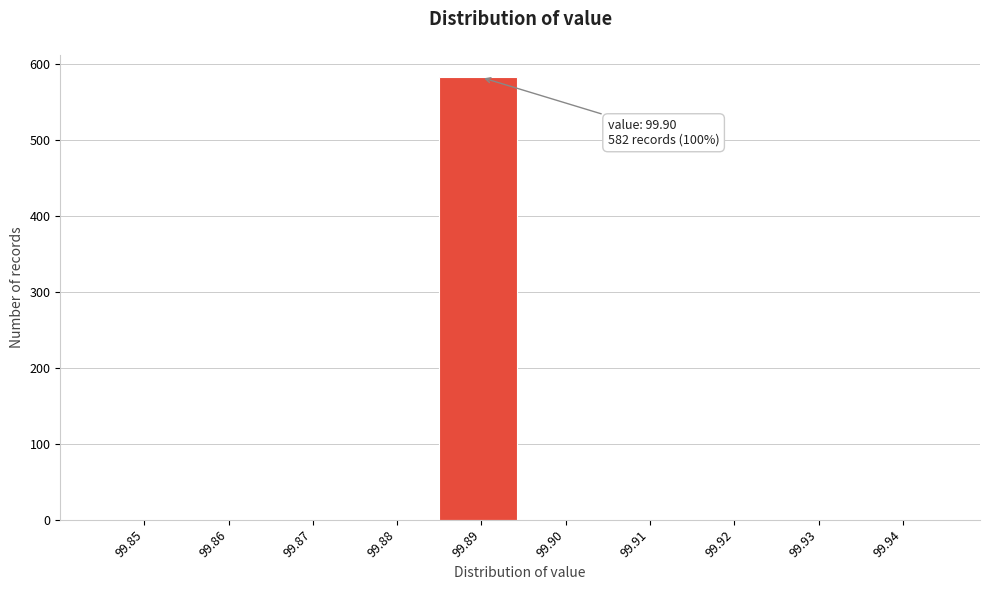

Reading right to left, extract all data points from this chart.

99.94=0	99.93=0	99.92=0	99.91=0	99.90=0	99.89=582	99.88=0	99.87=0	99.86=0	99.85=0